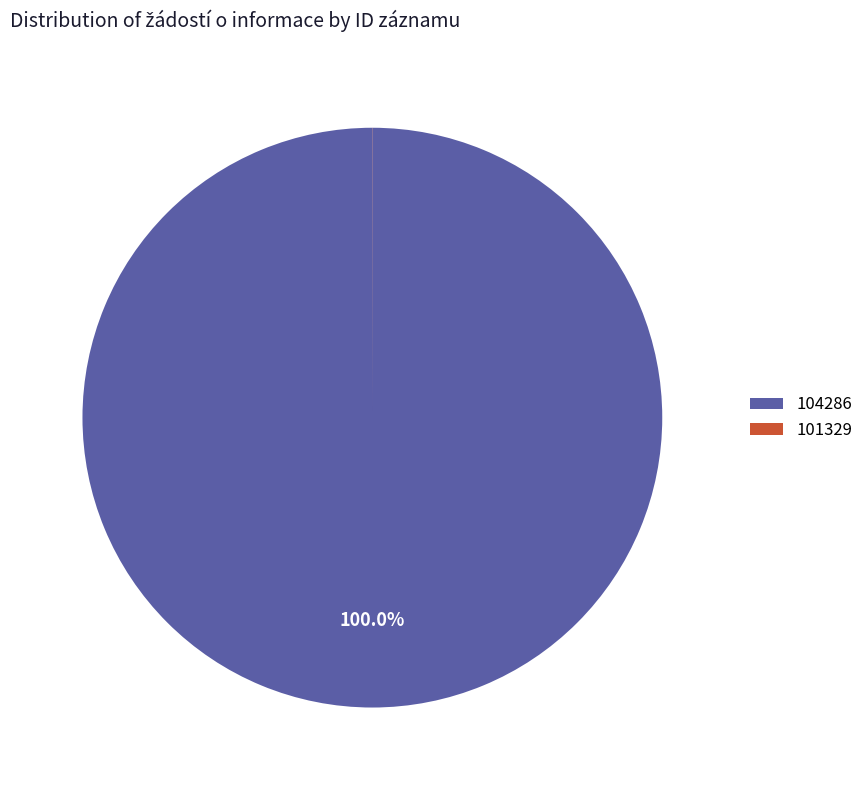

Which category has the biggest portion of the pie?

104286